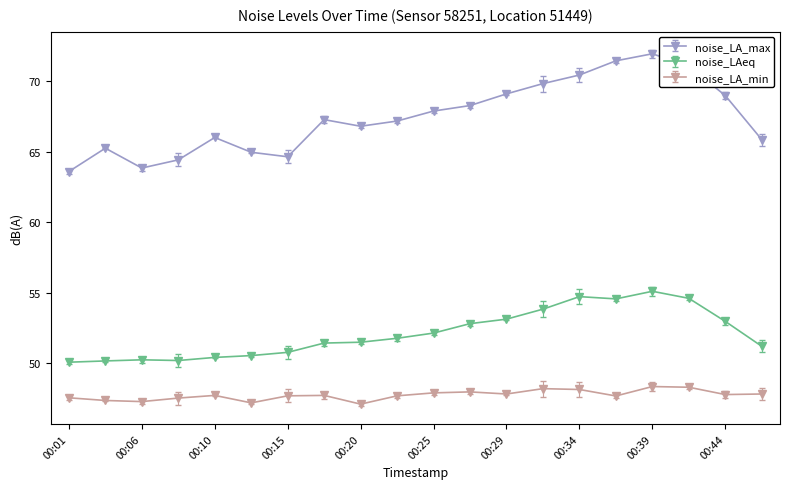

Which series has the largest total across all categories?

noise_LA_max